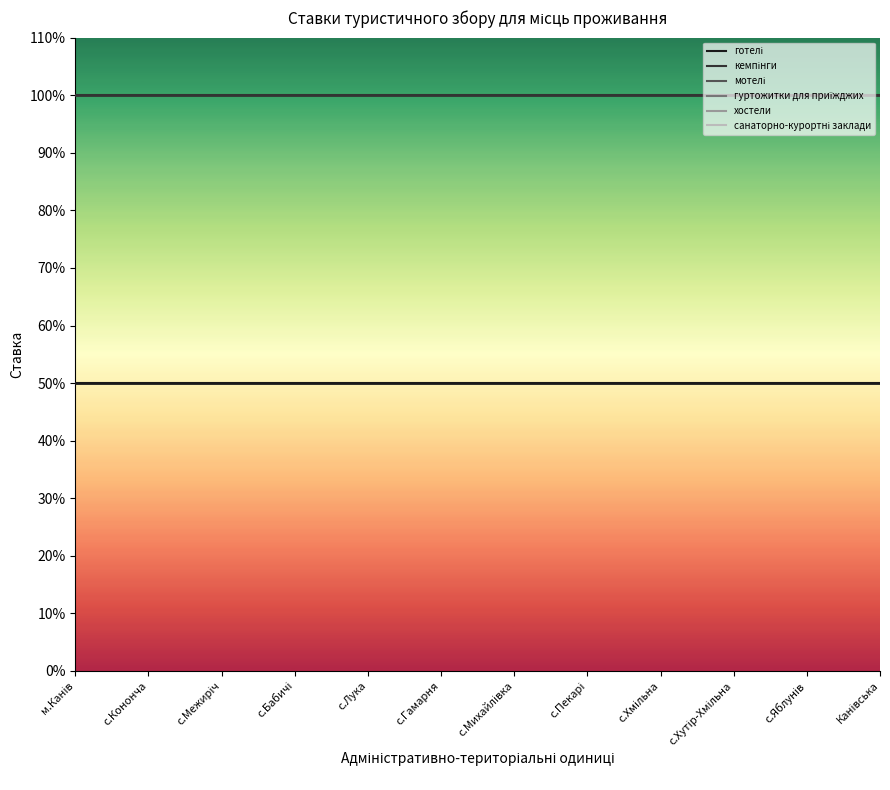

At с.Лука, list the series in order from smallest to largest.

готелі, кемпінги, мотелі, гуртожитки для приїжджих, хостели, санаторно-курортні заклади